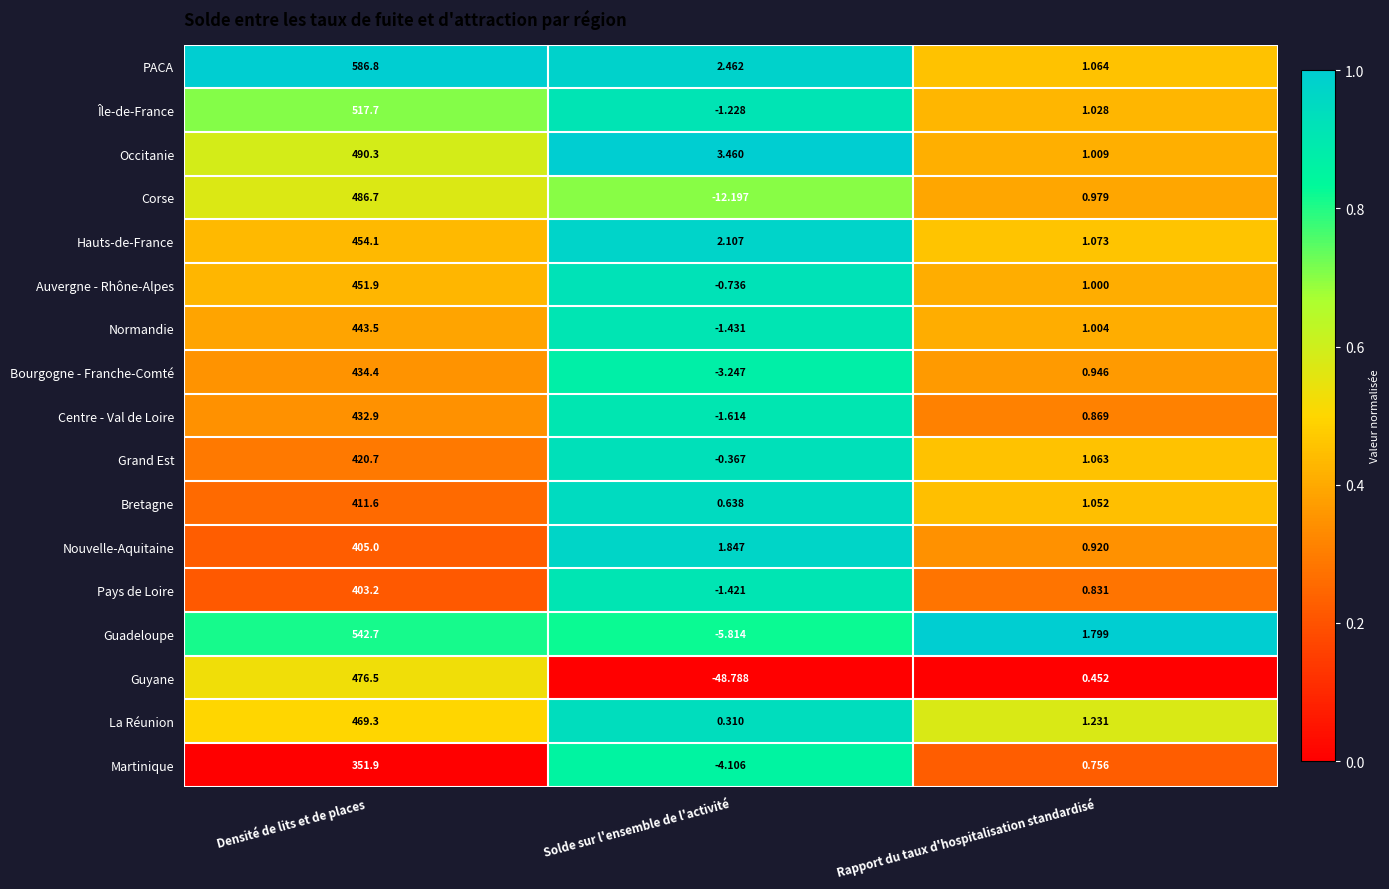

Between Densité de lits et de places and Solde sur l'ensemble de l'activité, which series saw the biggest shift?

PACA